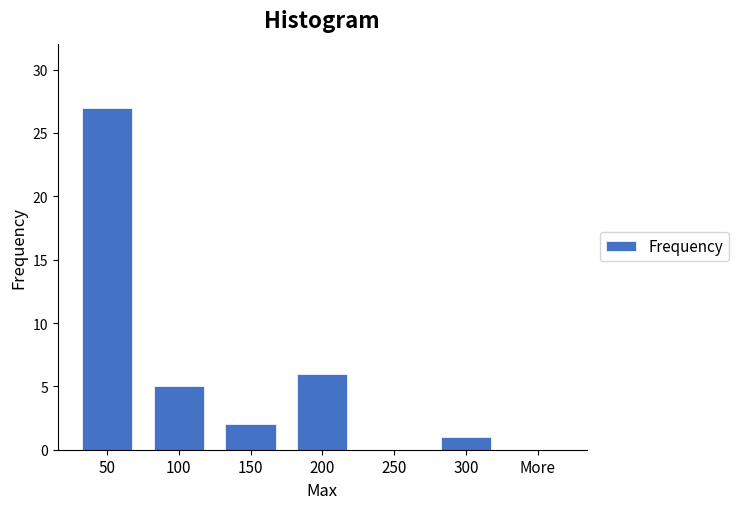

Reading right to left, list all the values displayed in this chart.

More=0	300=1	250=0	200=6	150=2	100=5	50=27